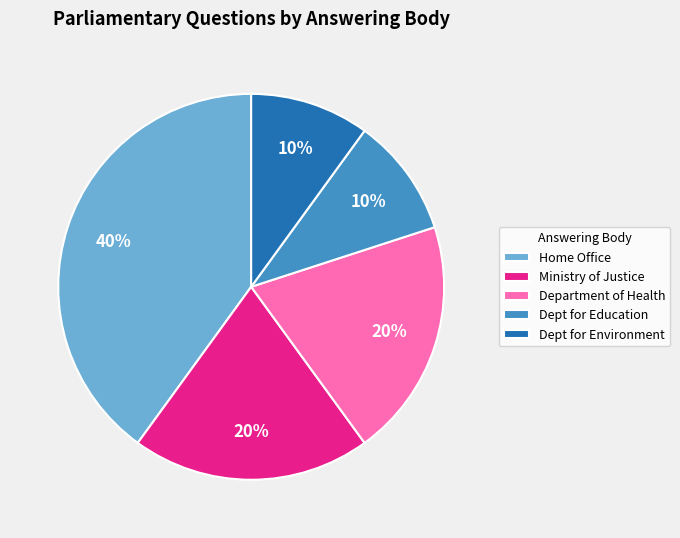

Does Ministry of Justice represent more than half of the total?

No